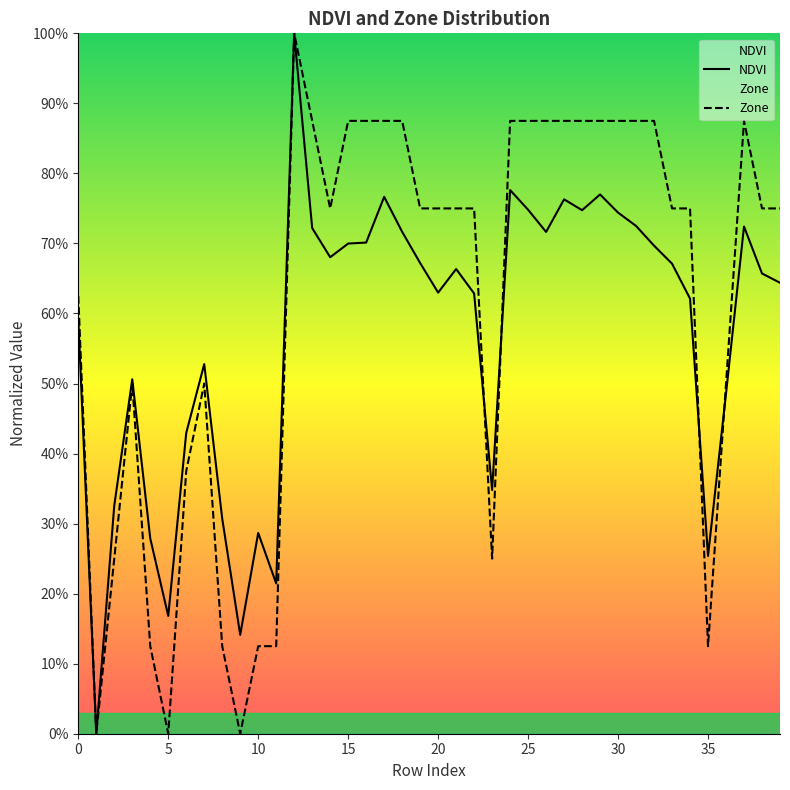

Is this an area chart (filled region under the line)?

No